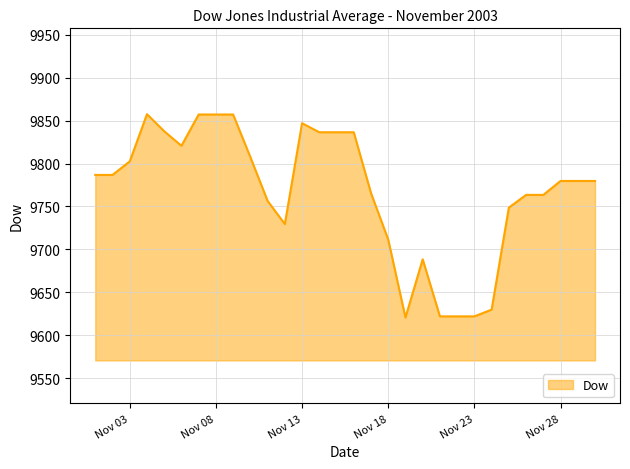

What is the smallest value displayed?

9620.7